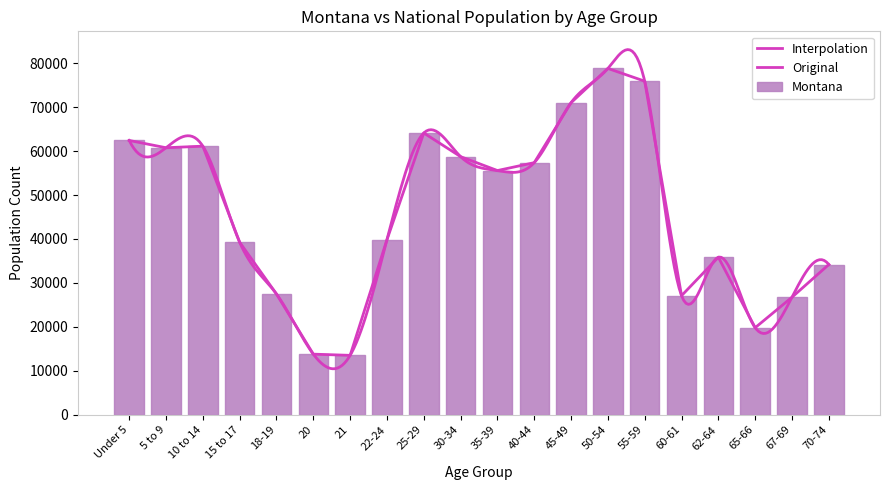

What is the minimum value shown in the chart?

13517